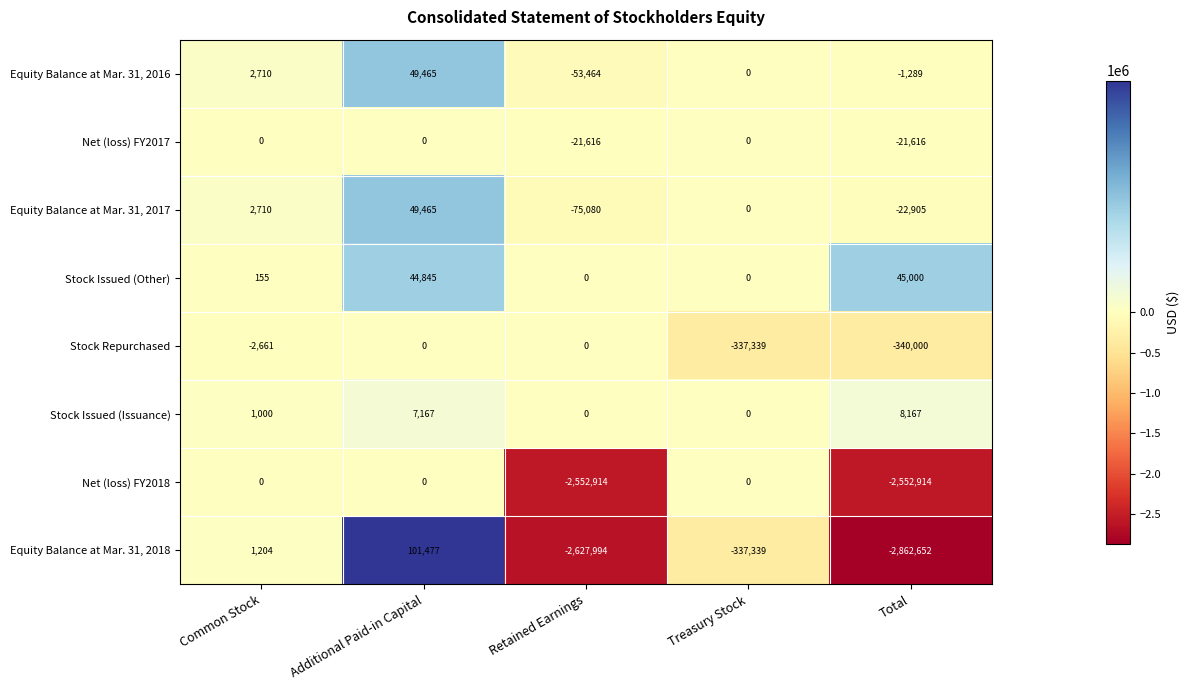

What is the total value across all series at Treasury Stock?

-674678